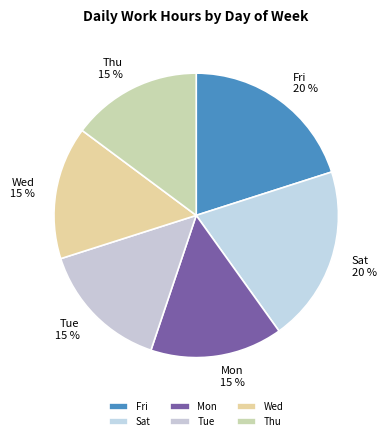

How many slices are in this pie chart?

6